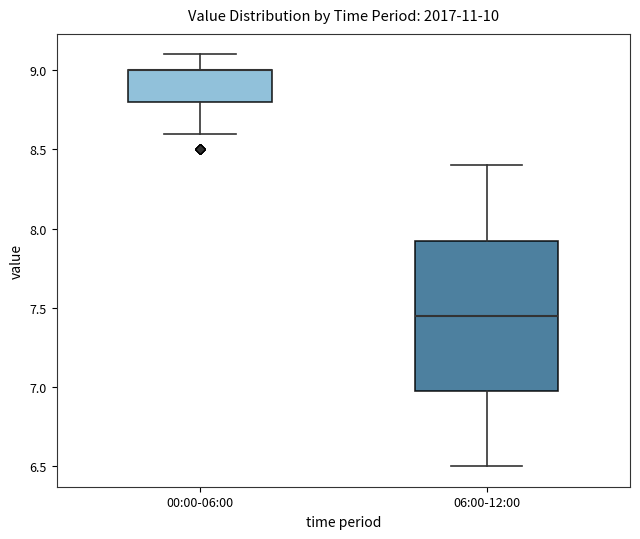

Comparing the boxes themselves (not the whiskers), which one is the tallest?

06:00-12:00